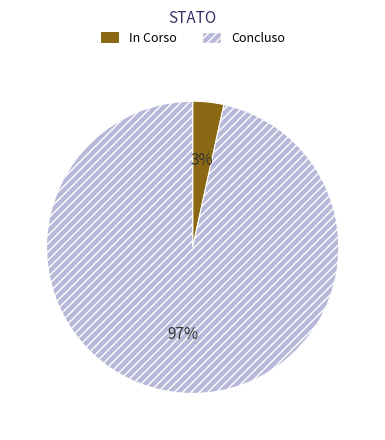

What is the majority slice?

Concluso